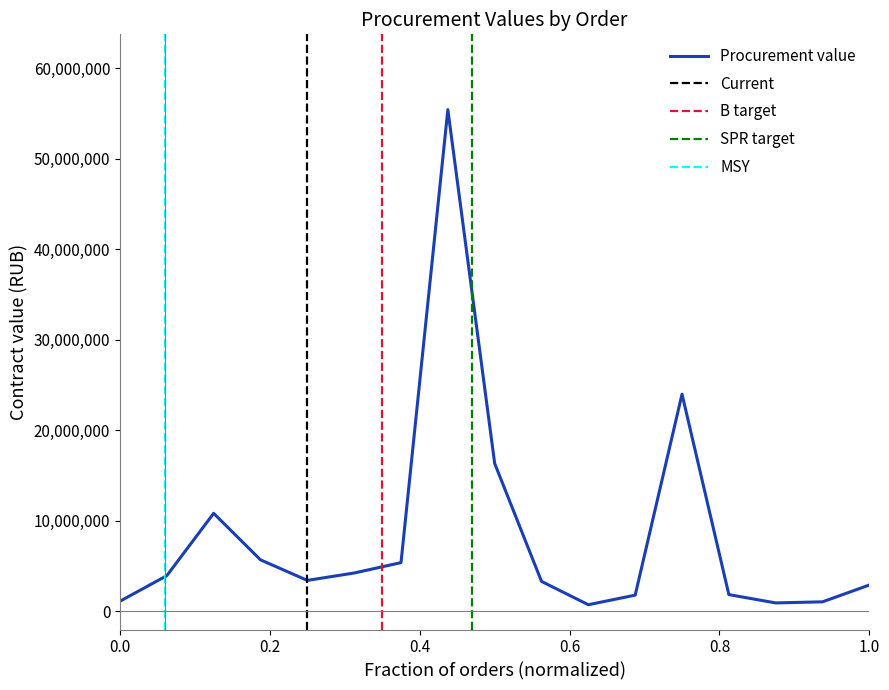

What is the maximum value for Procurement value?

55428824